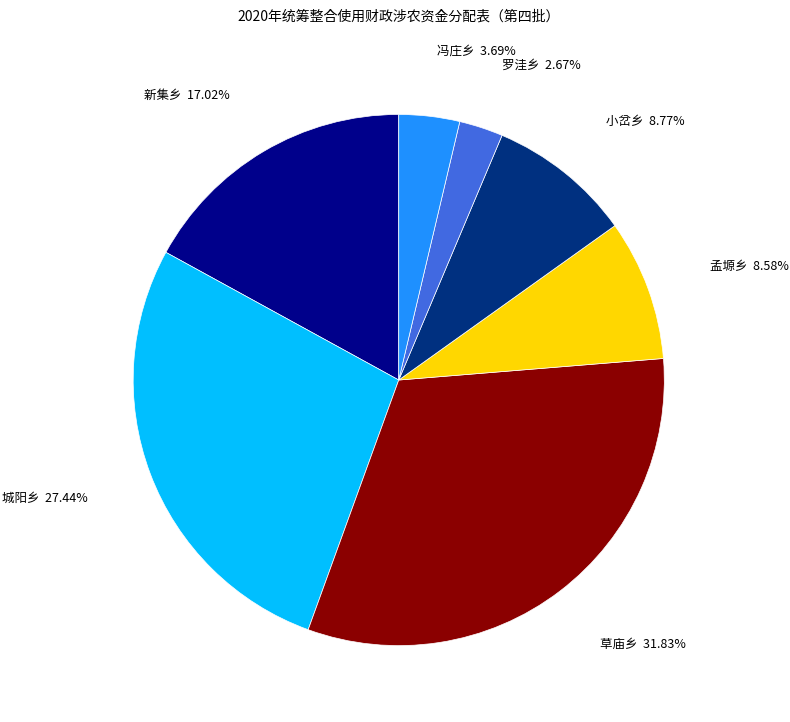

To the nearest percent, what is the average slice percentage?

14%